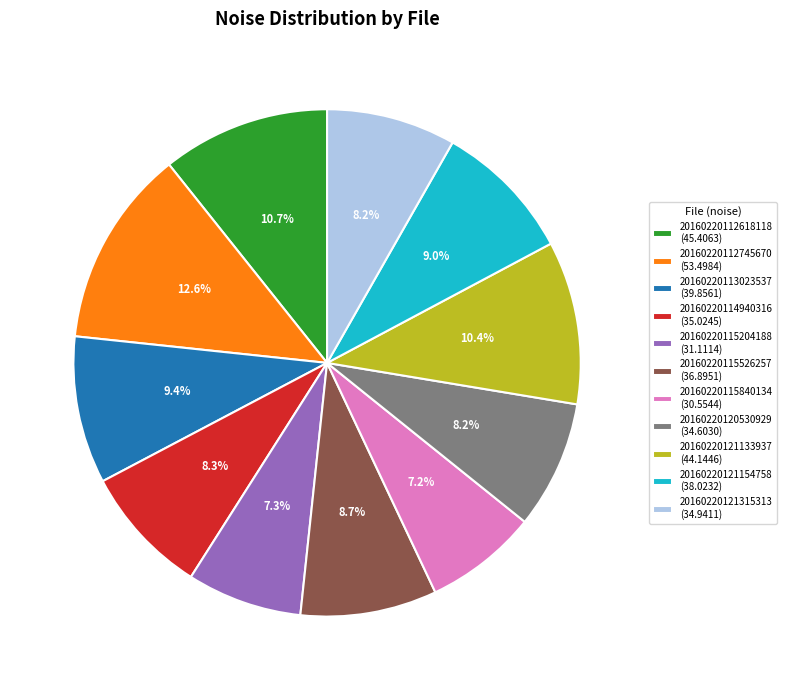

True or false: 20160220121315313 accounts for 15% of the total.

False